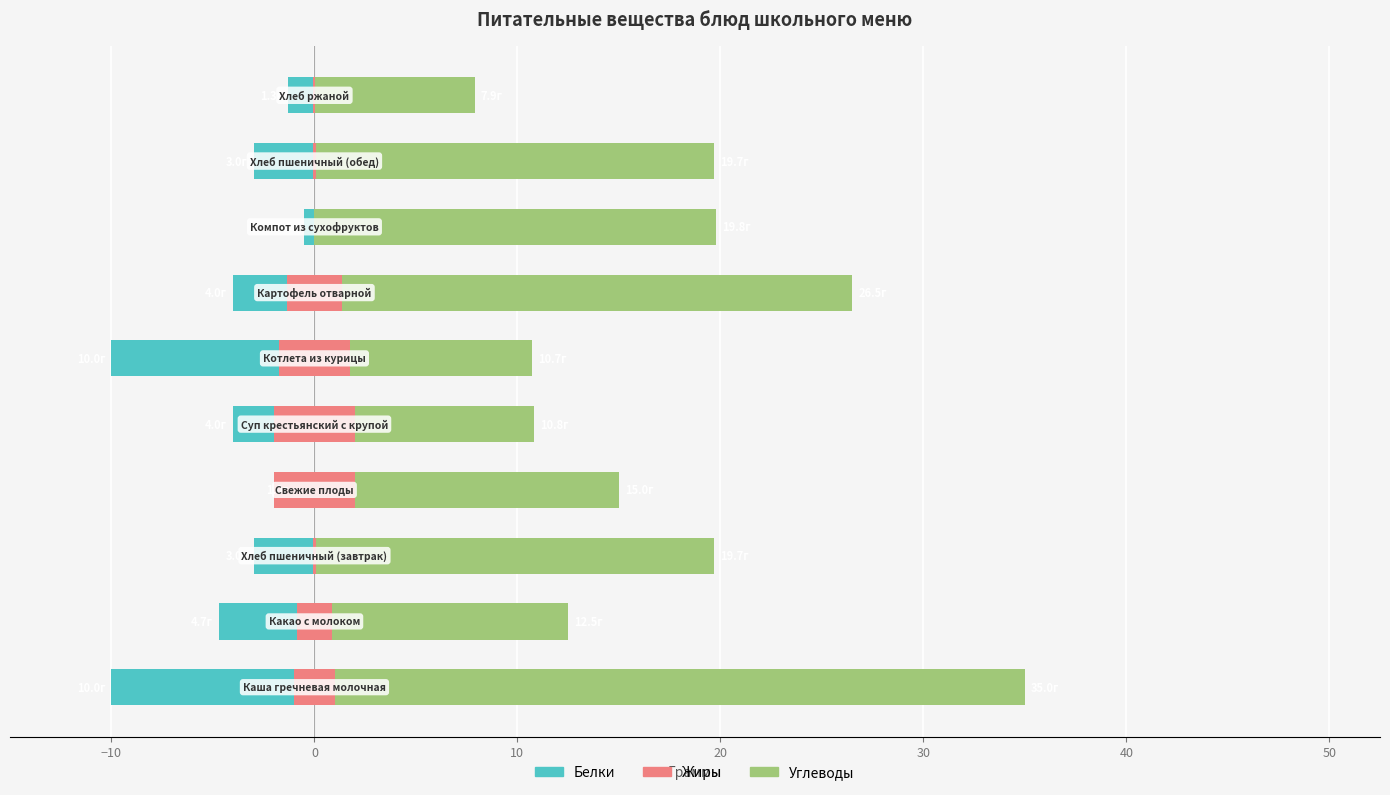

At how many categories does at least one series exceed 10?

9